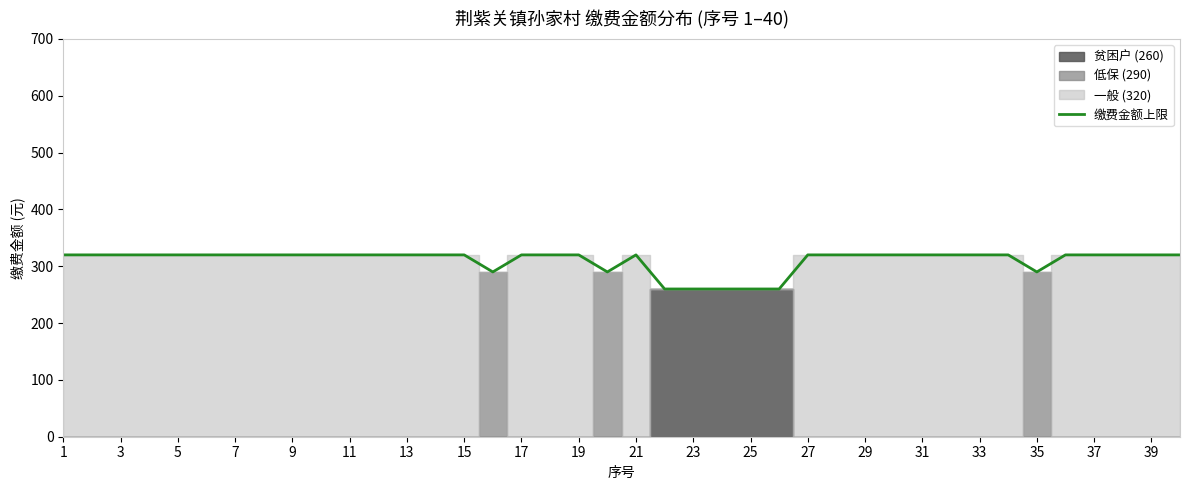

The 缴费金额上限 series shows 419 at 21. True or false?

False